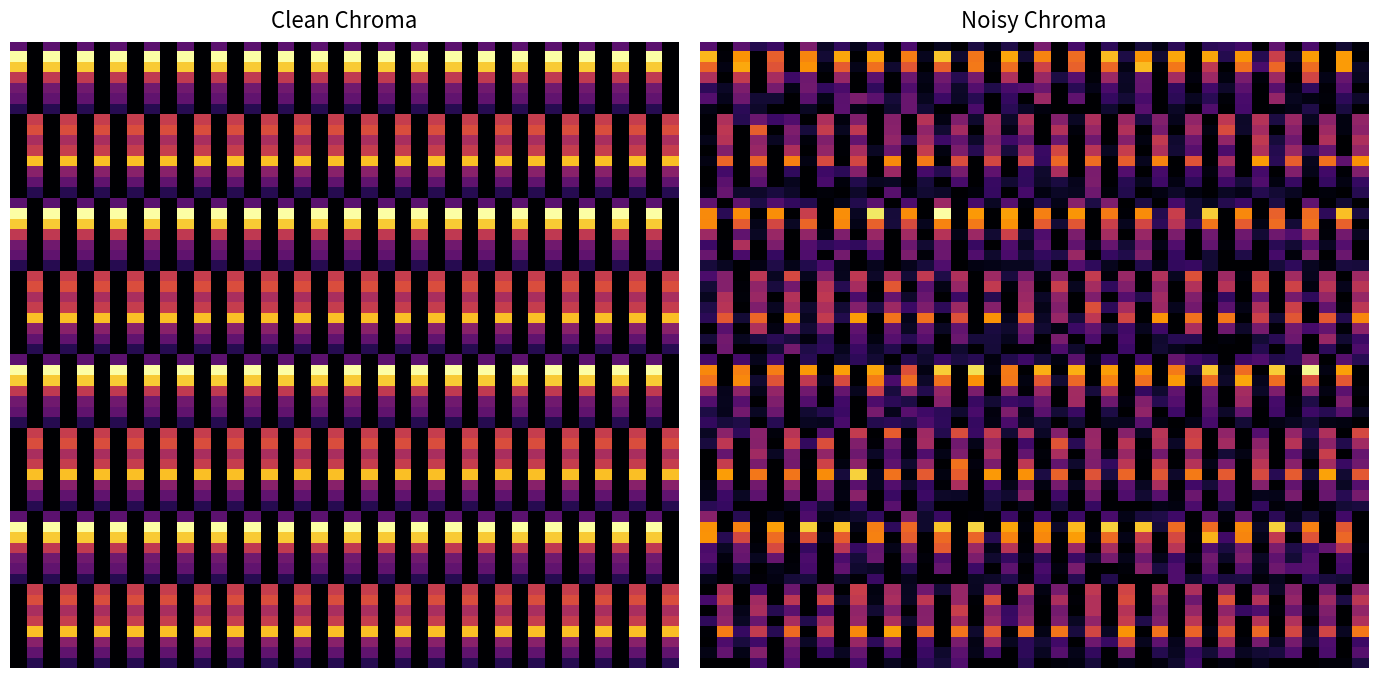

The Курица запеченная series shows -126.7 at Обед. True or false?

False